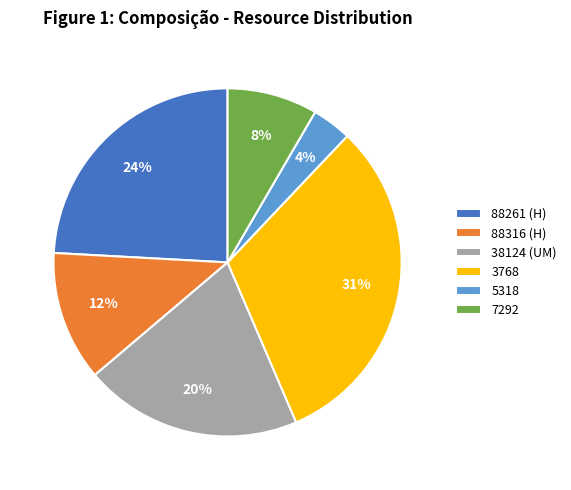

To the nearest percent, what is the combined percentage of 88316 (H) and 7292?

20%